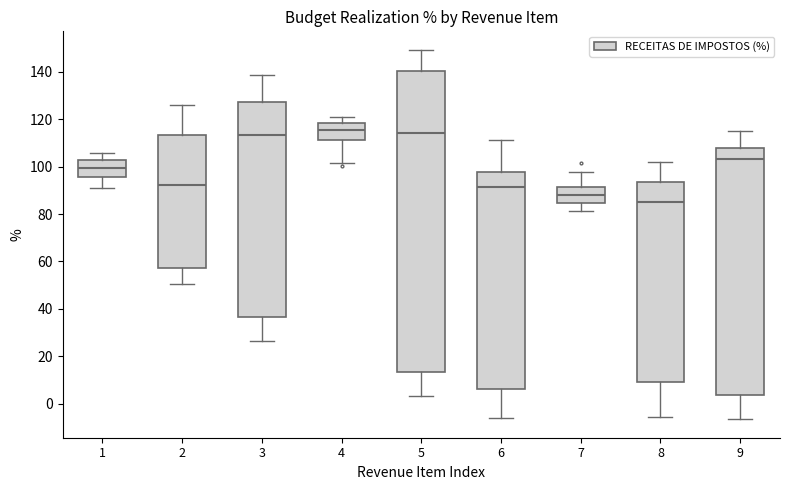

Which box has the lowest median line?

8